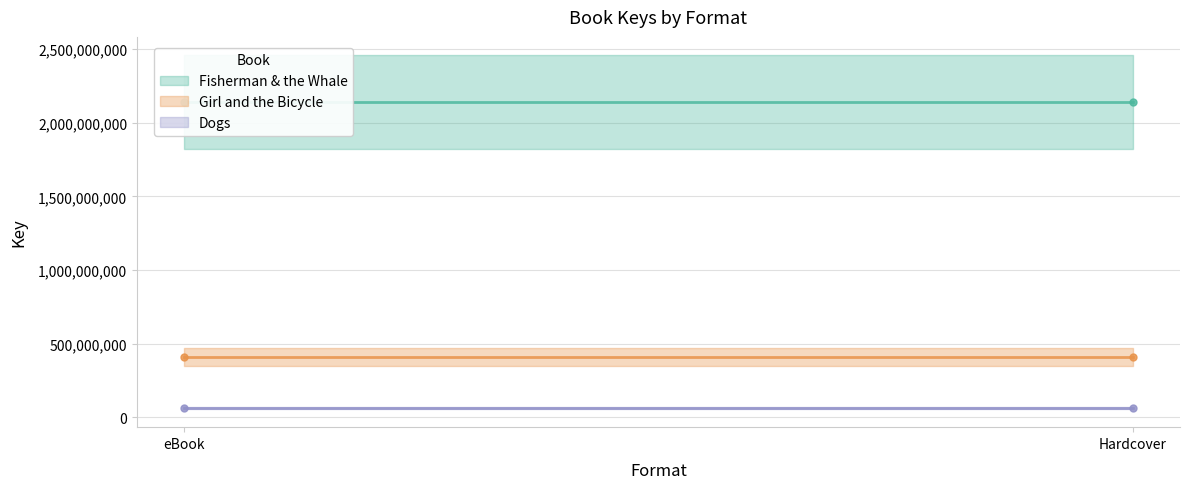

Count the number of categories in the chart.

2